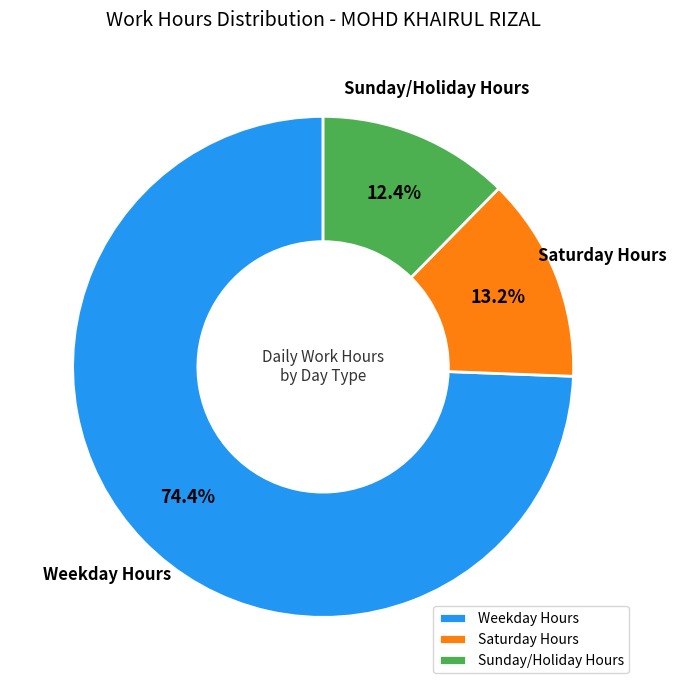

What is the ratio of the value at Weekday Hours to the value at Sunday/Holiday Hours?

6.0